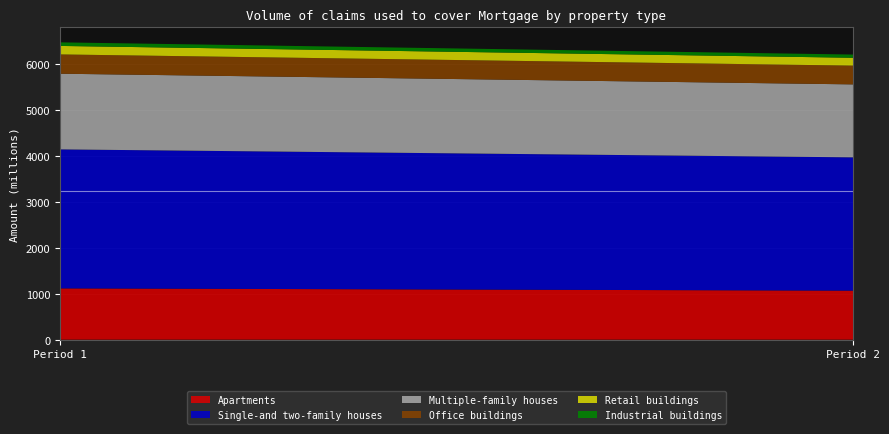

Reading left to right, transcribe all the data shown in this chart.

Apartments: Apartments=1115.9	Single-and two-family houses=1066.7
Single-and two-family houses: Apartments=3024.5	Single-and two-family houses=2900.1
Multiple-family houses: Apartments=1646.6	Single-and two-family houses=1587.8
Office buildings: Apartments=419.7	Single-and two-family houses=408.1
Retail buildings: Apartments=184.8	Single-and two-family houses=171.3
Industrial buildings: Apartments=77.9	Single-and two-family houses=69.5